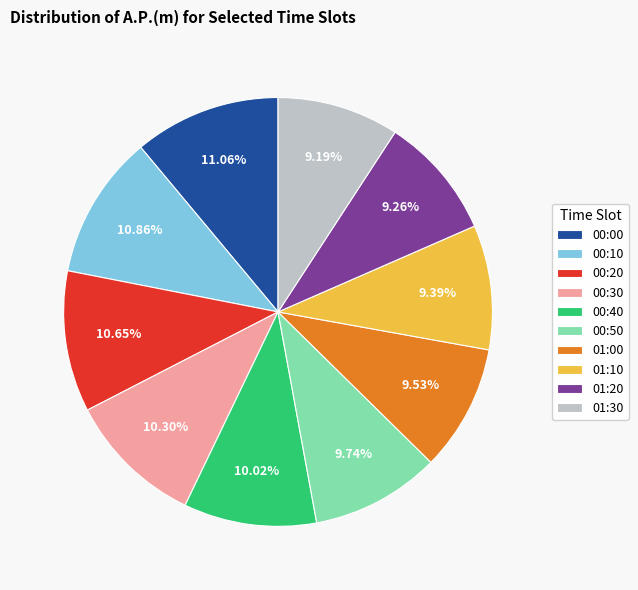

Does any single category account for the majority?

No